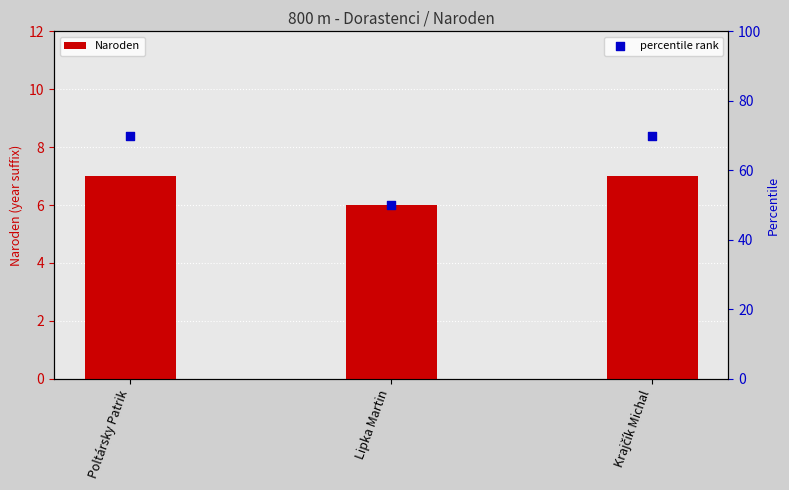

At which category is the sum across all series the highest?

Poltársky Patrik